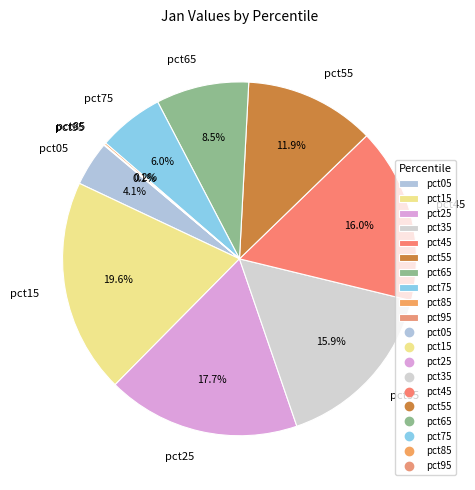

Do pct45 and pct65 together represent more than half of the pie?

No